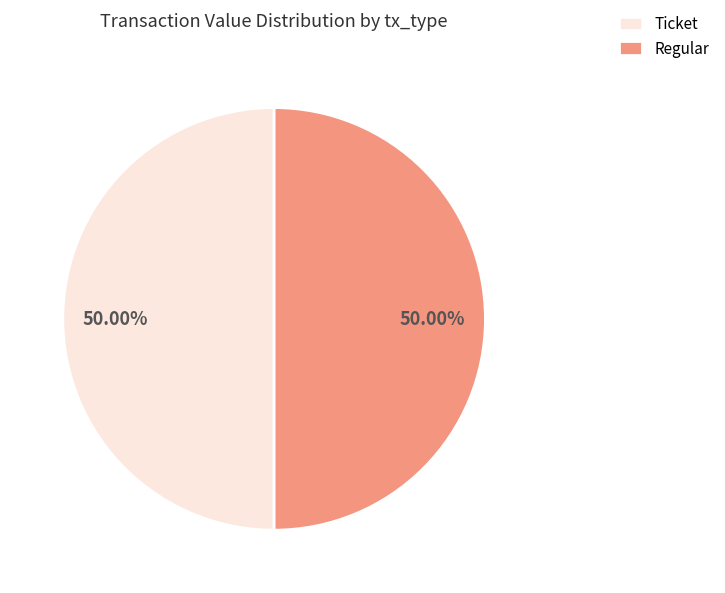

What is the ratio of the value at Regular to the value at Ticket?

1.0